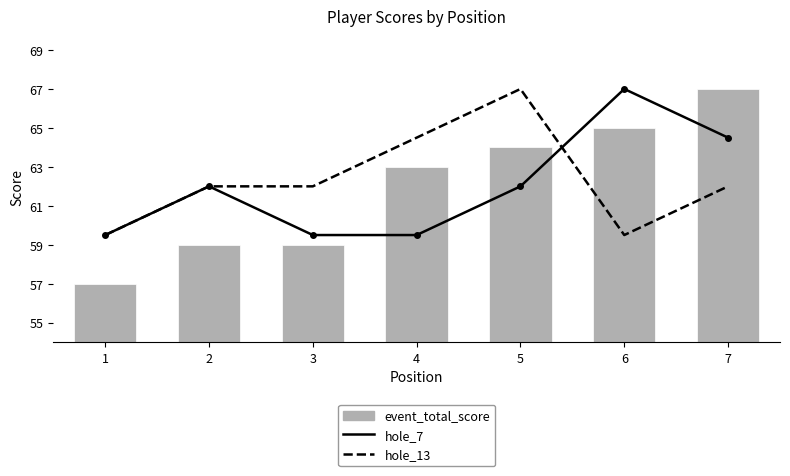

What are all the series names shown in the legend?

hole_7, hole_13, event_total_score